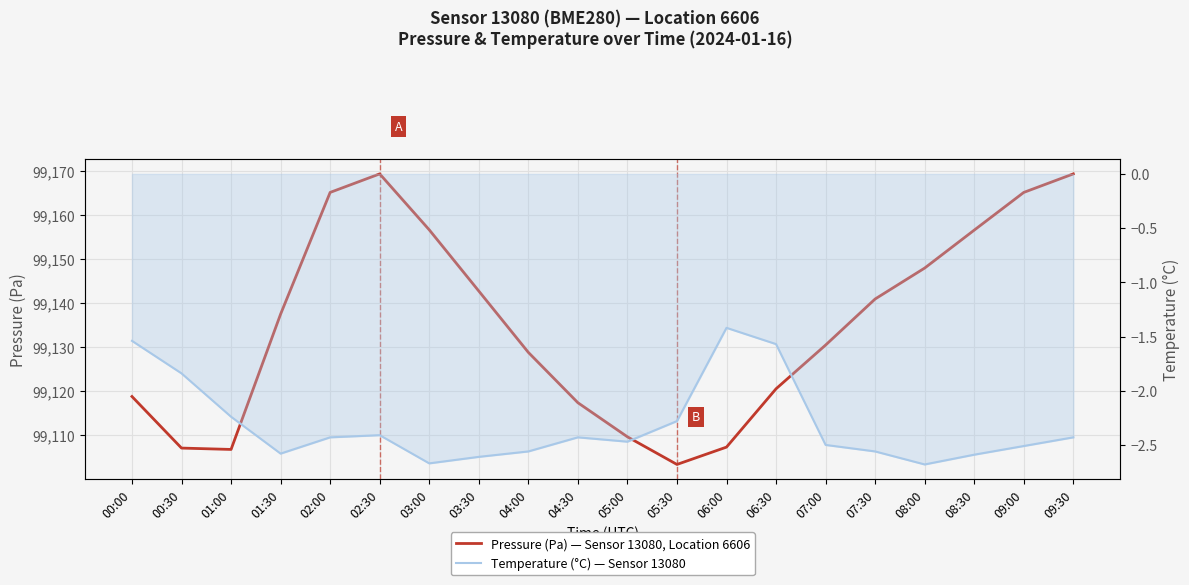

At which category does the chart reach its peak across all series?

02:30